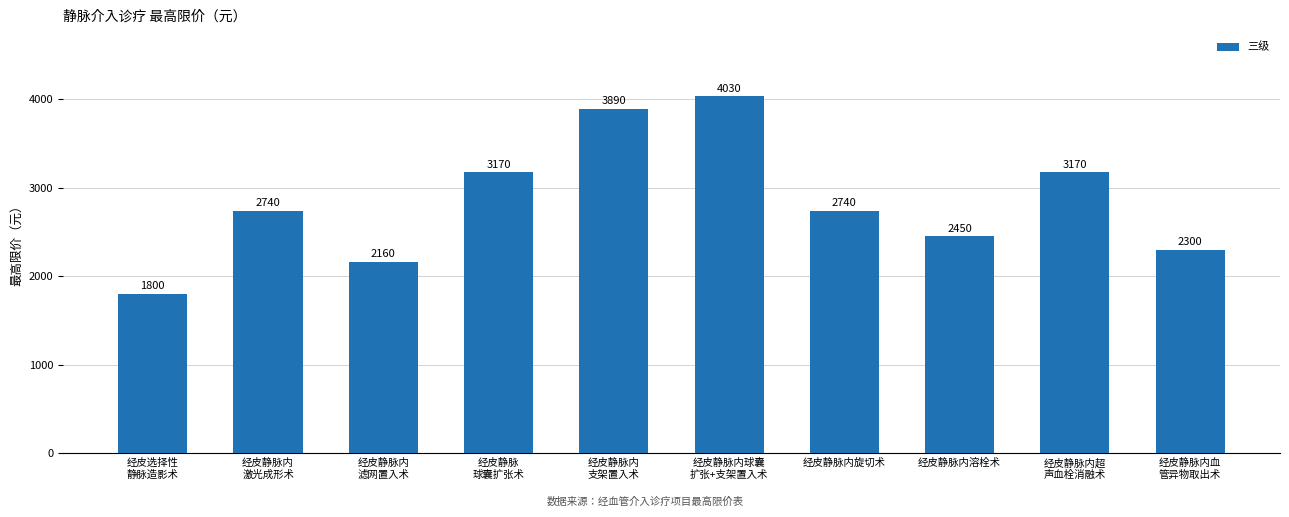

Does the chart contain any negative values?

No